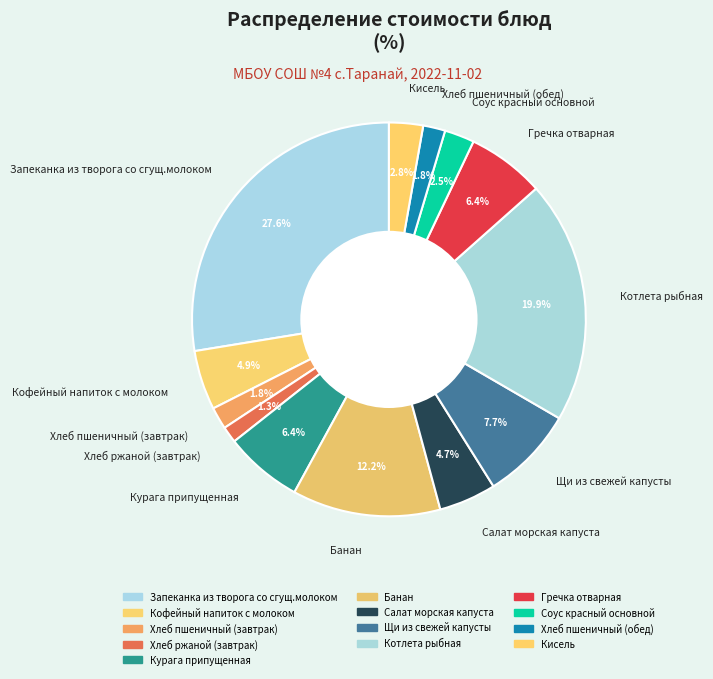

The Гречка отварная slice represents 18% of the pie. True or false?

False